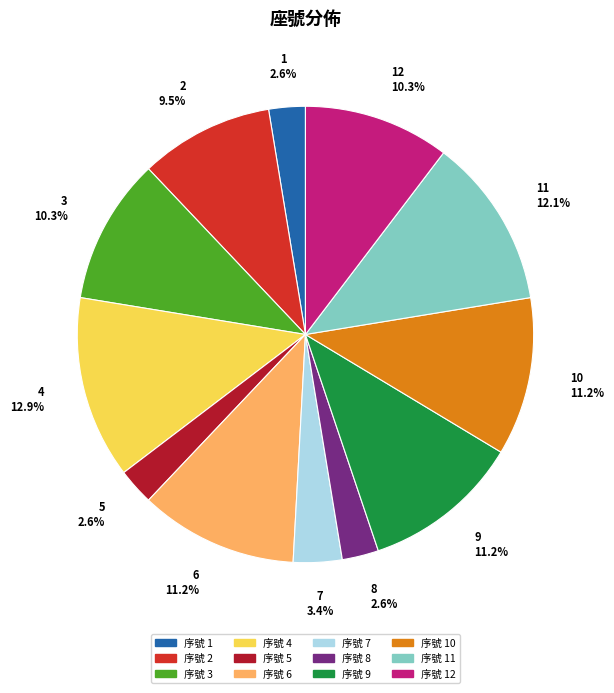

Is there a majority slice in this chart?

No